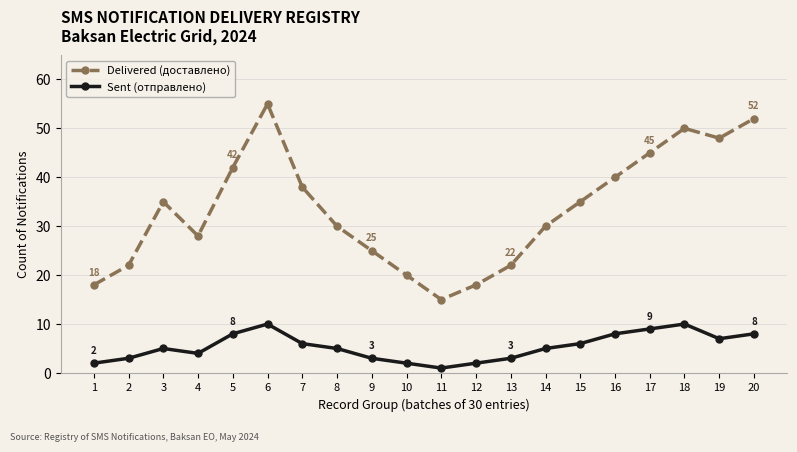

True or false: Delivered (доставлено) and Sent (отправлено) intersect in this chart.

False